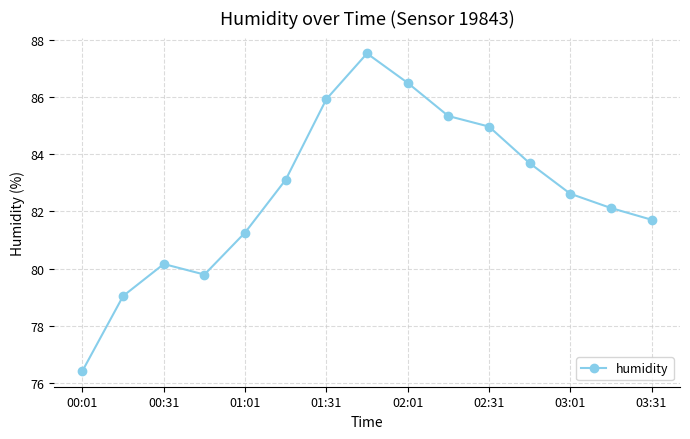

What is the value of the 12th point from the left?

83.7